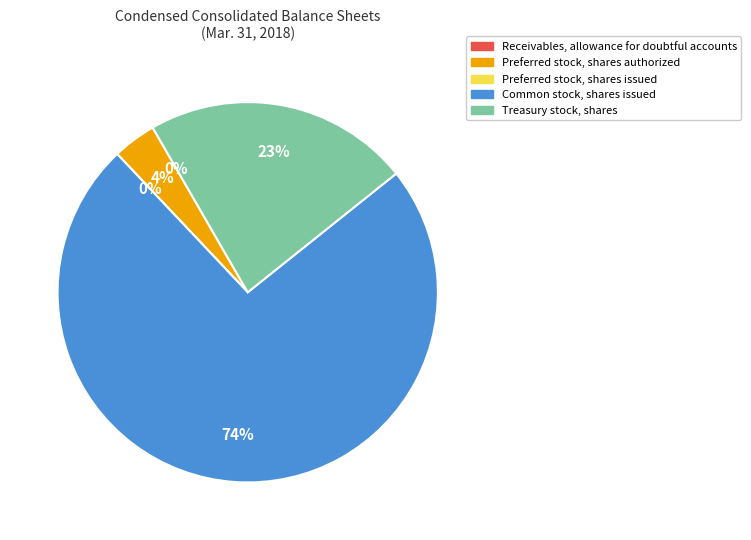

How many slices are in this pie chart?

5